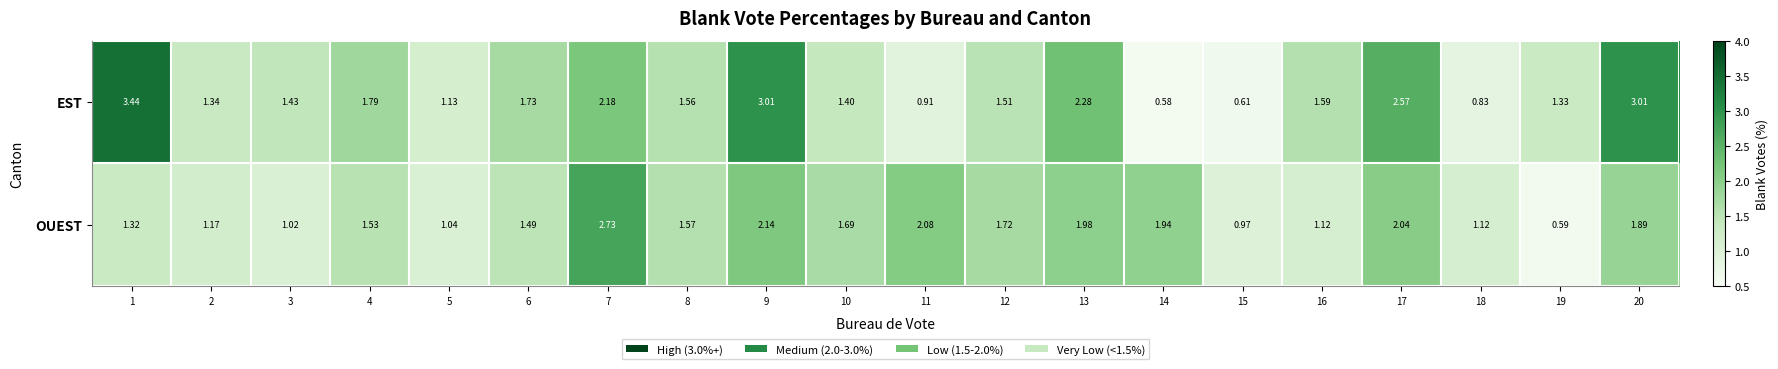

Count the number of categories in the chart.

20